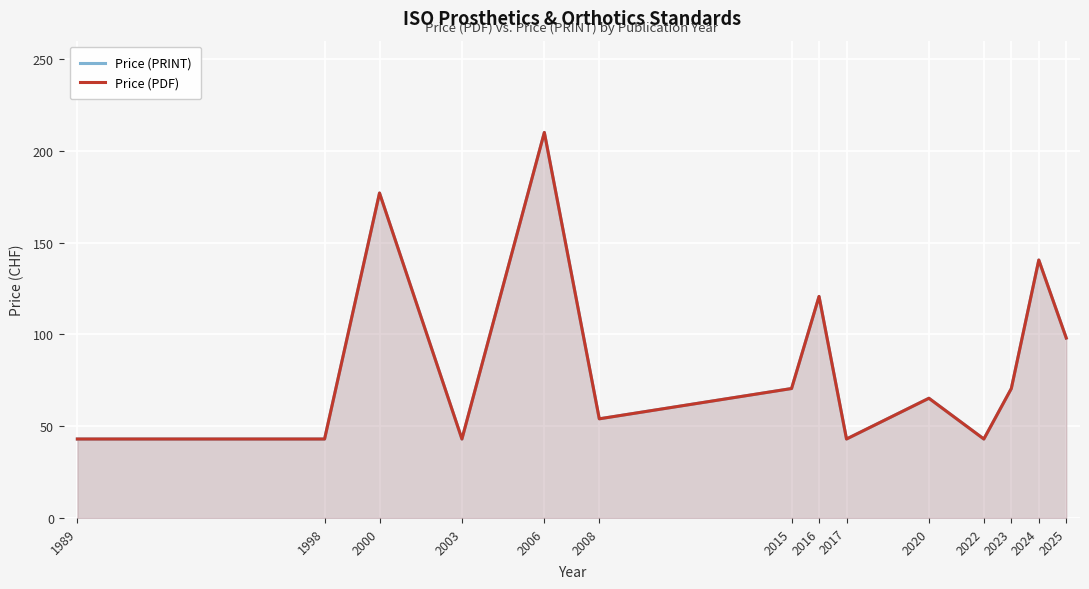

Which series has the largest total across all categories?

Price (PRINT)